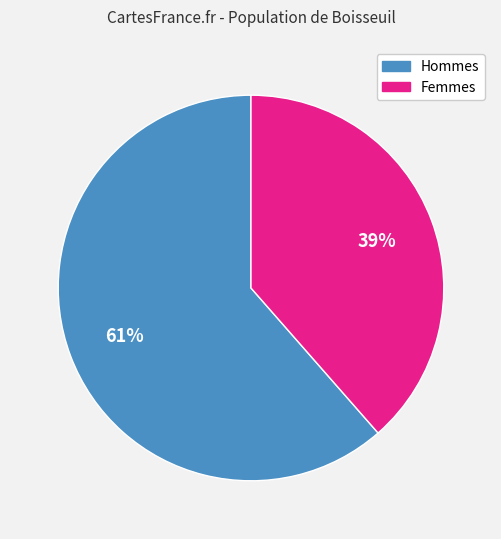

Does any single category account for the majority?

Yes